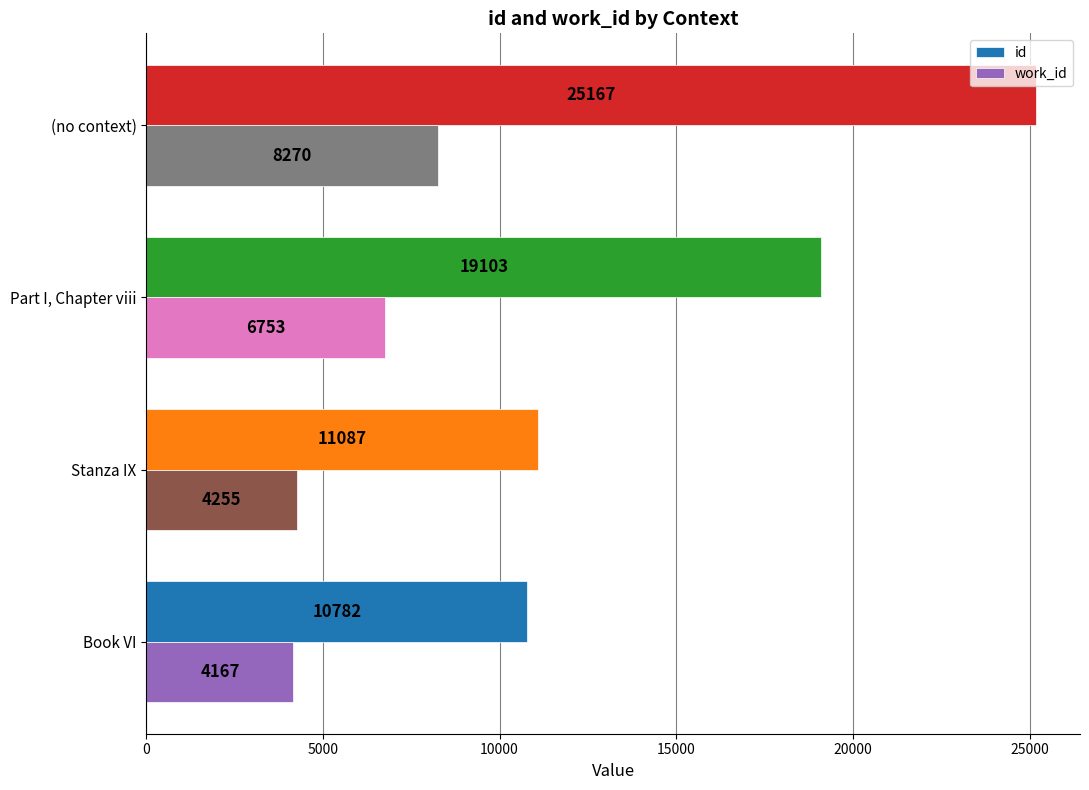

Which series has the largest total across all categories?

id